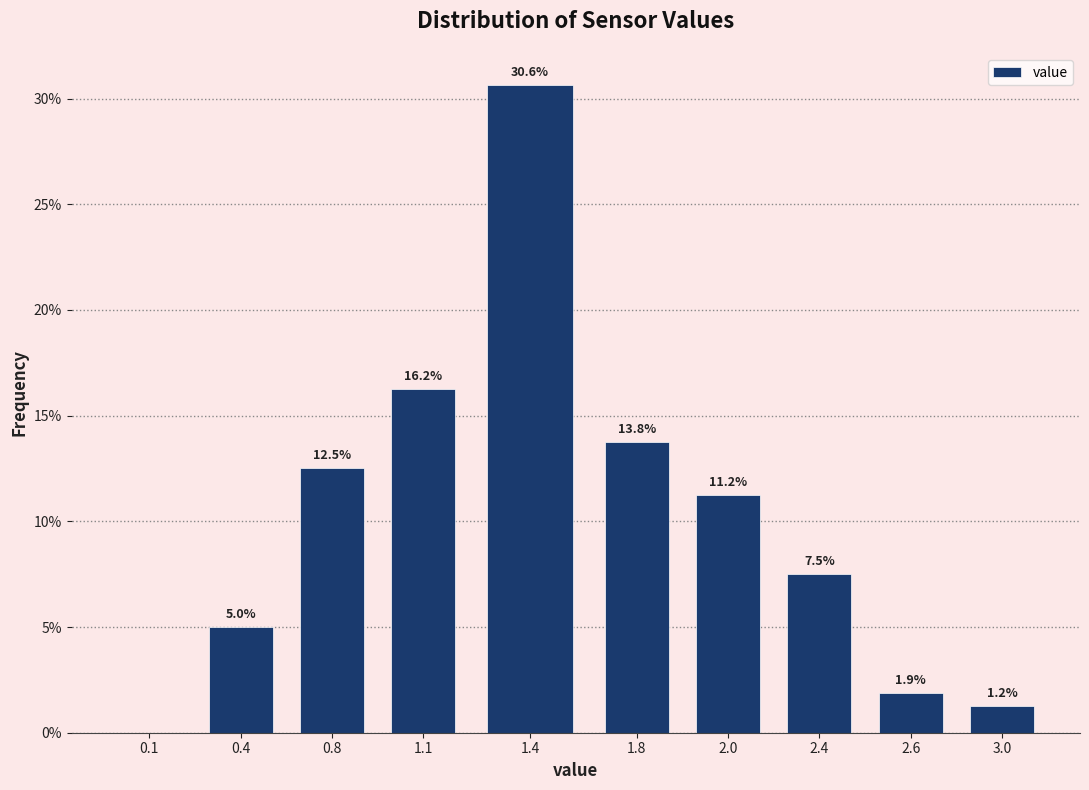

Which category has the highest value across all series?

1.4